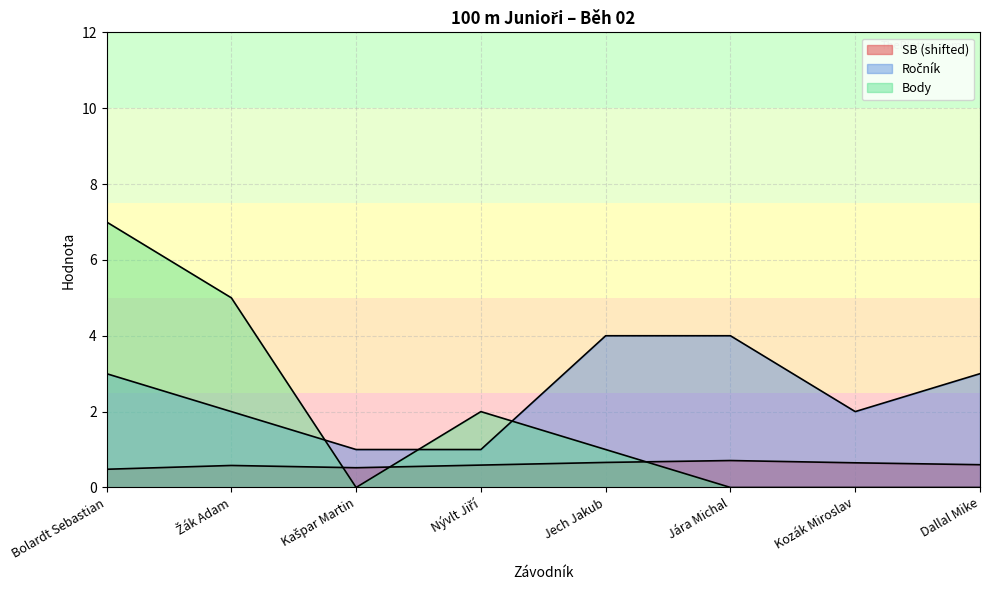

Which has a higher value, Nývlt Jiří or Kašpar Martin?

Nývlt Jiří